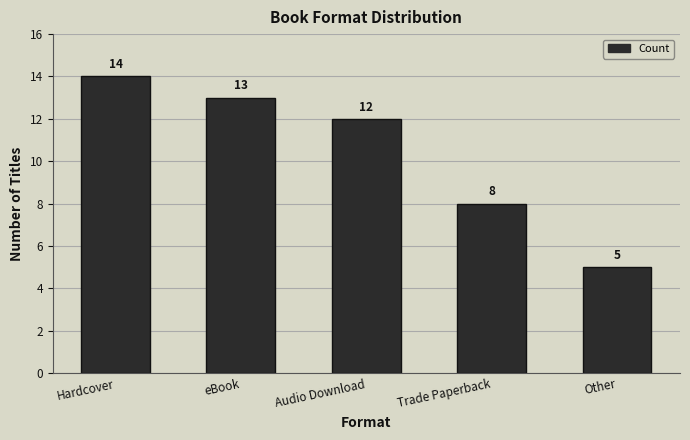

What is the sum of all values?

52